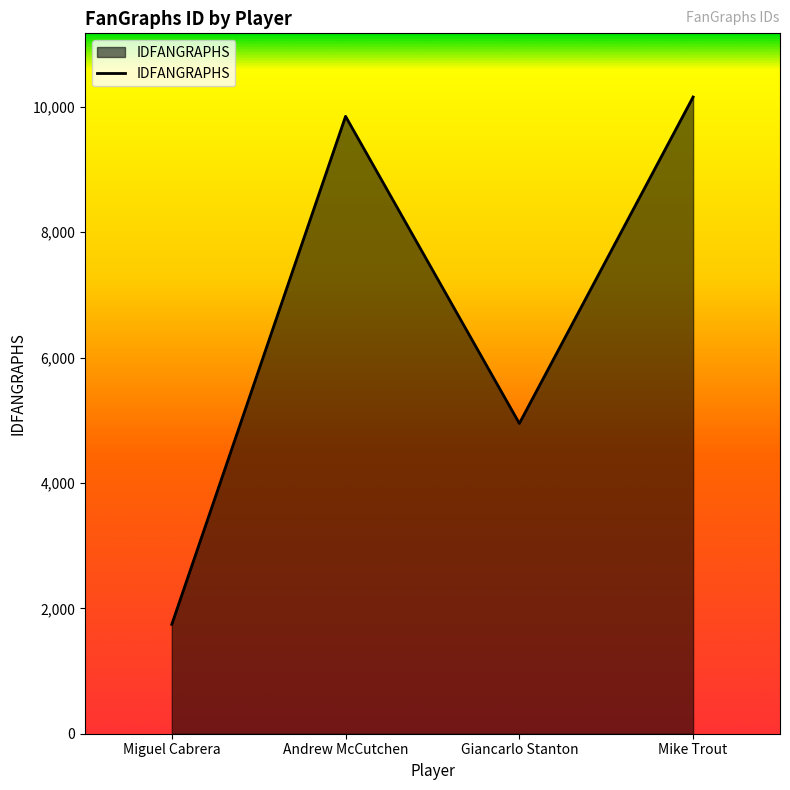

What is the greatest value displayed?

10155